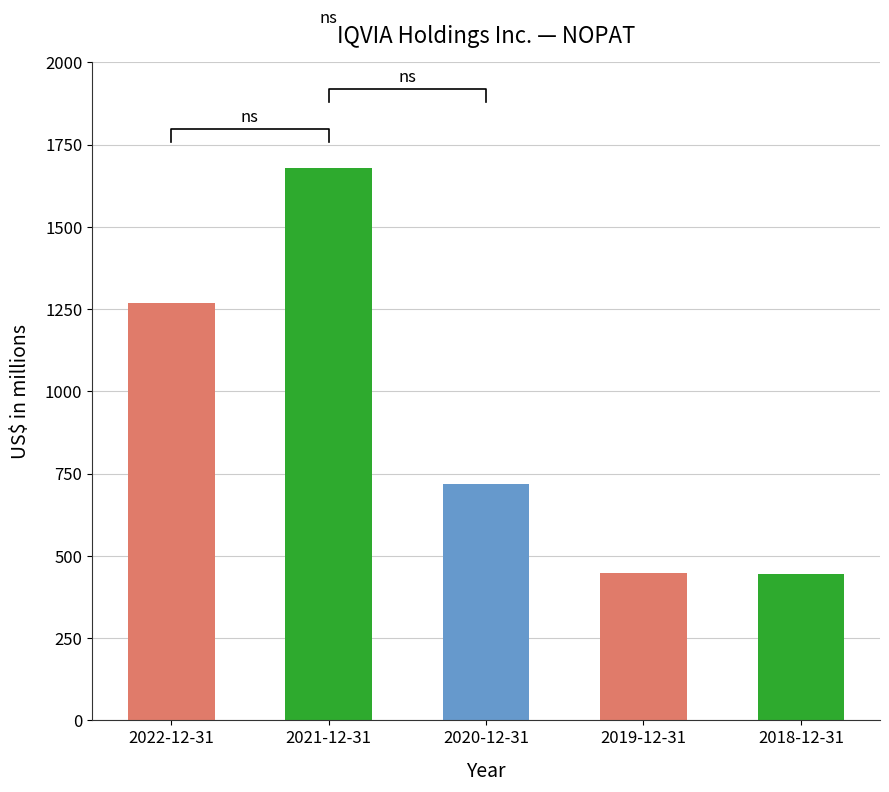

Where does the data first go above 718?

2022-12-31